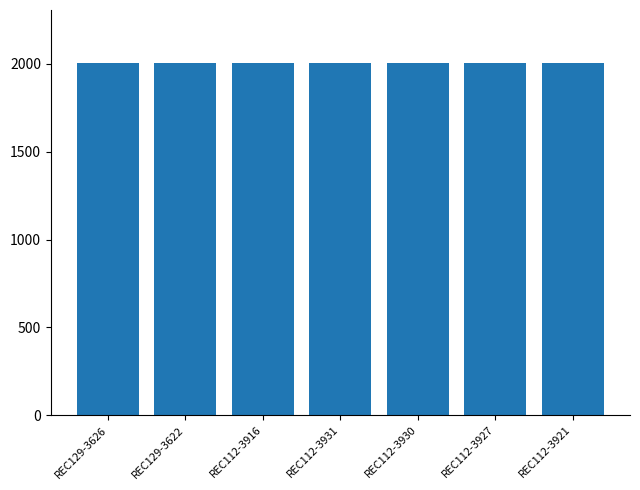

How many distinct data groups are displayed?

1